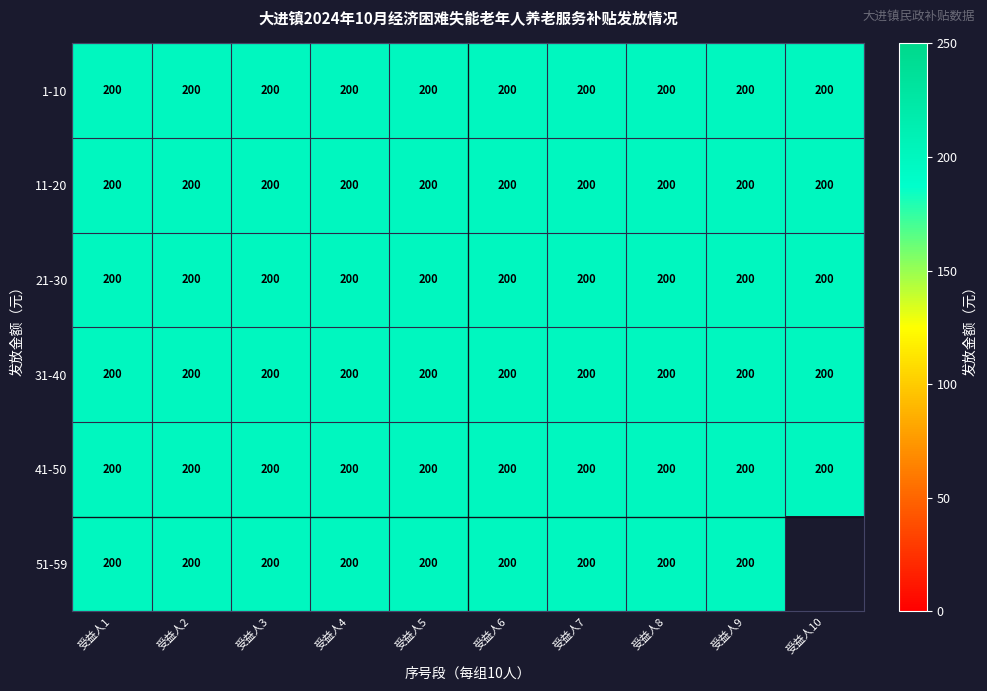

What is the sum of the 31-40 values at 0 and 1?

400